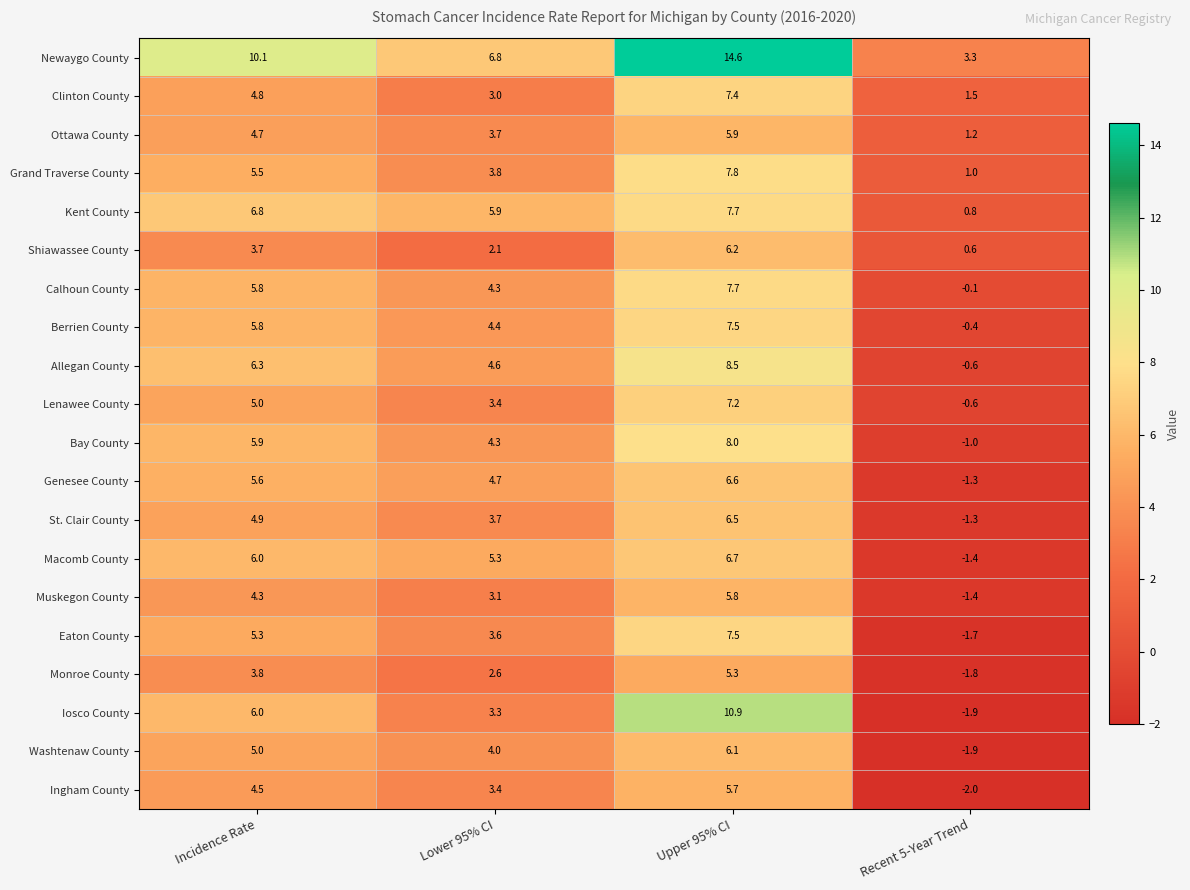

At which category is the sum across all series the highest?

Upper 95% CI